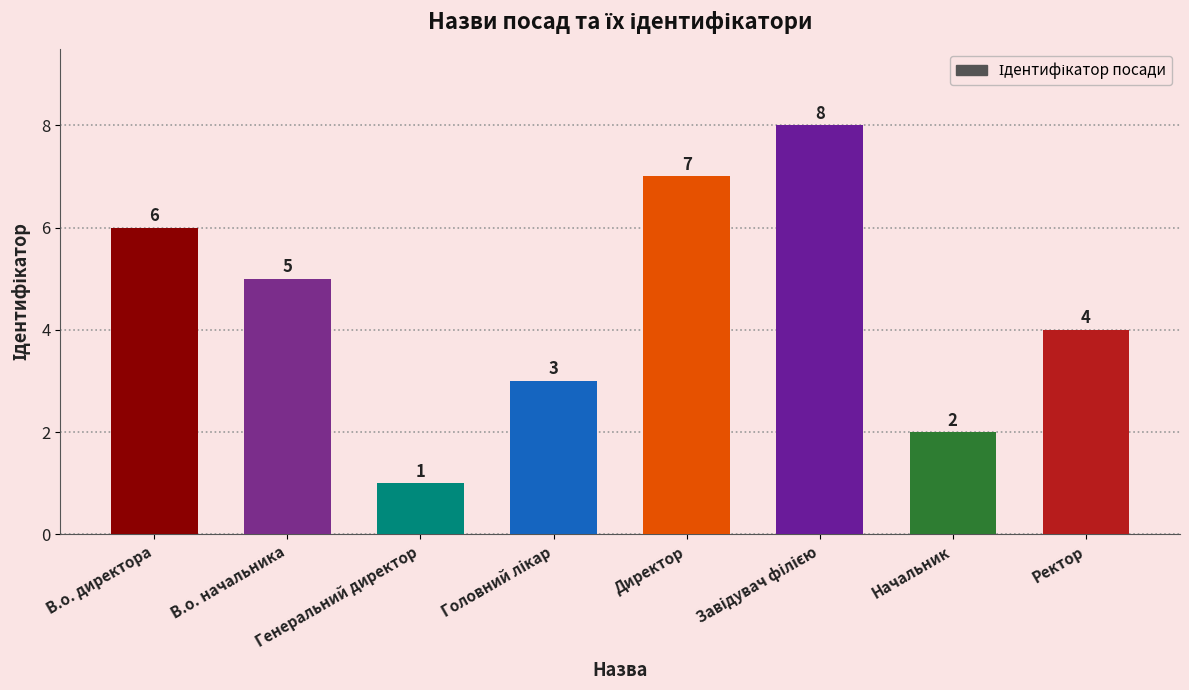

What is the maximum value shown in the chart?

8